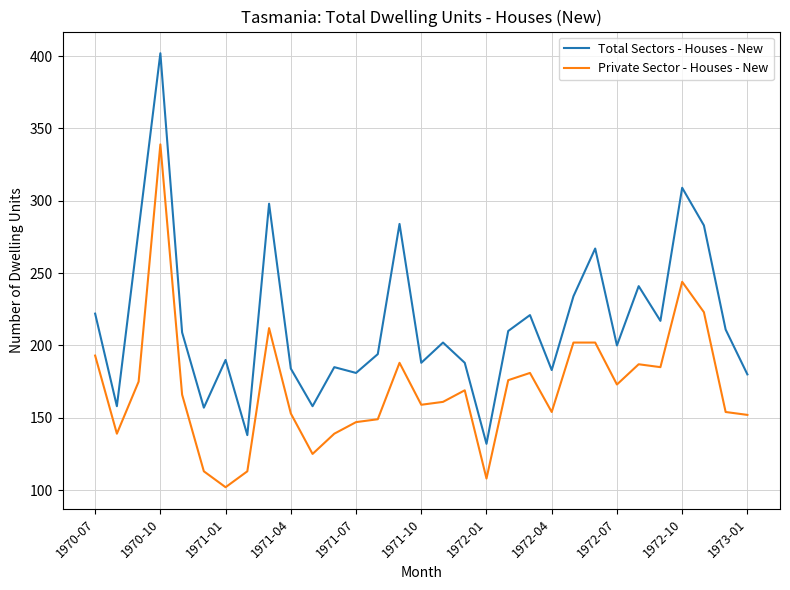

Which series has the largest total across all categories?

Total Sectors - Houses - New